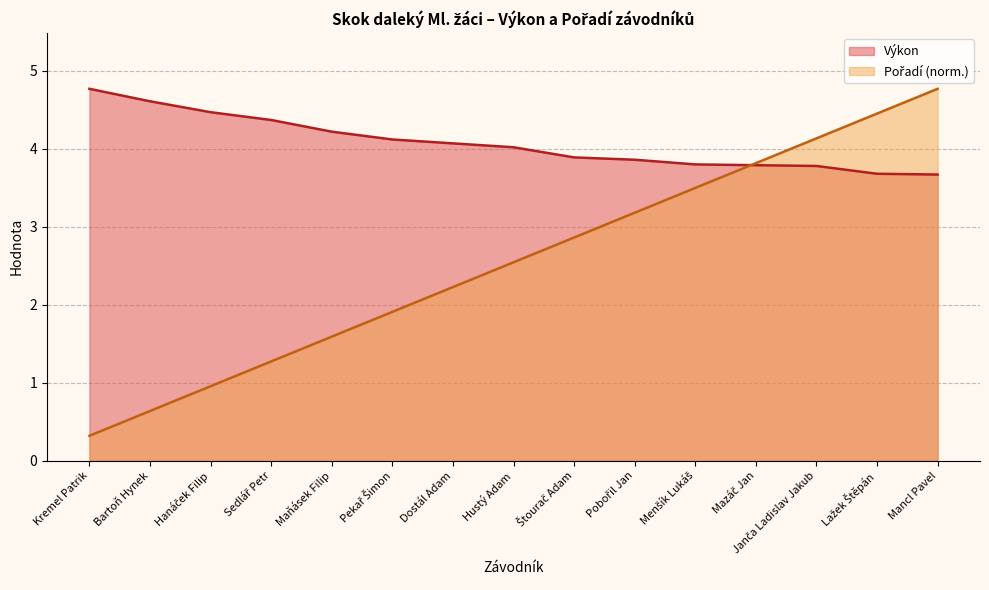

The Výkon series shows 1.8 at Mancl Pavel. True or false?

False